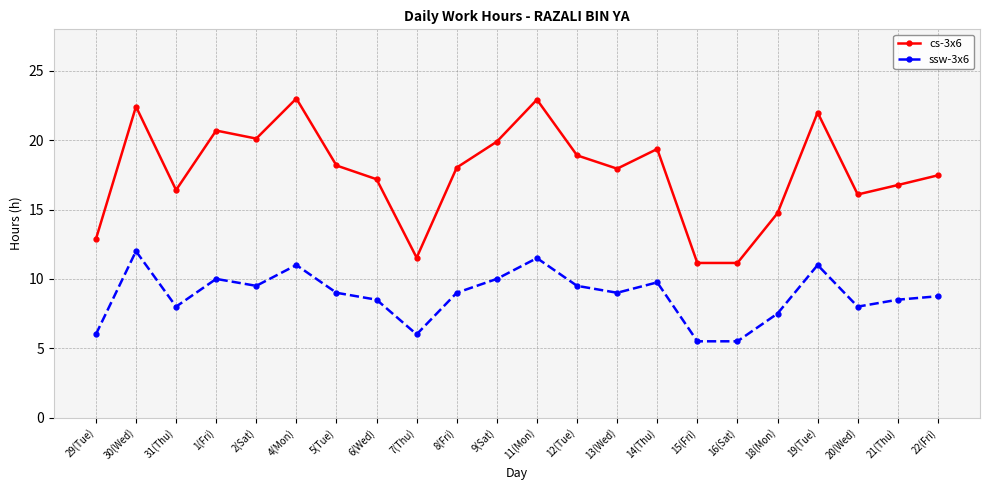

What is the minimum value shown in the chart?

5.5